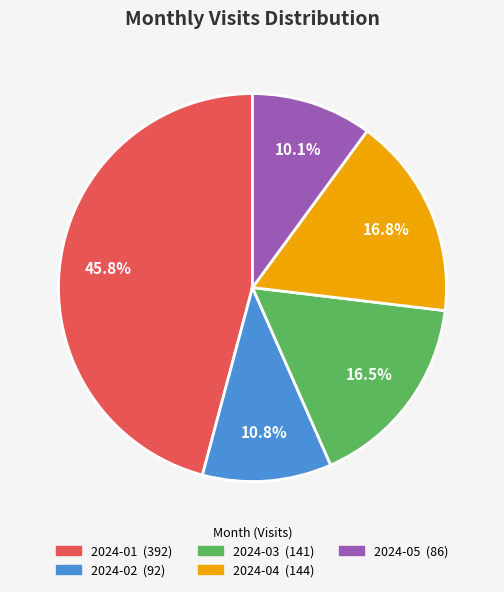

To the nearest percent, what is the average slice percentage?

20%